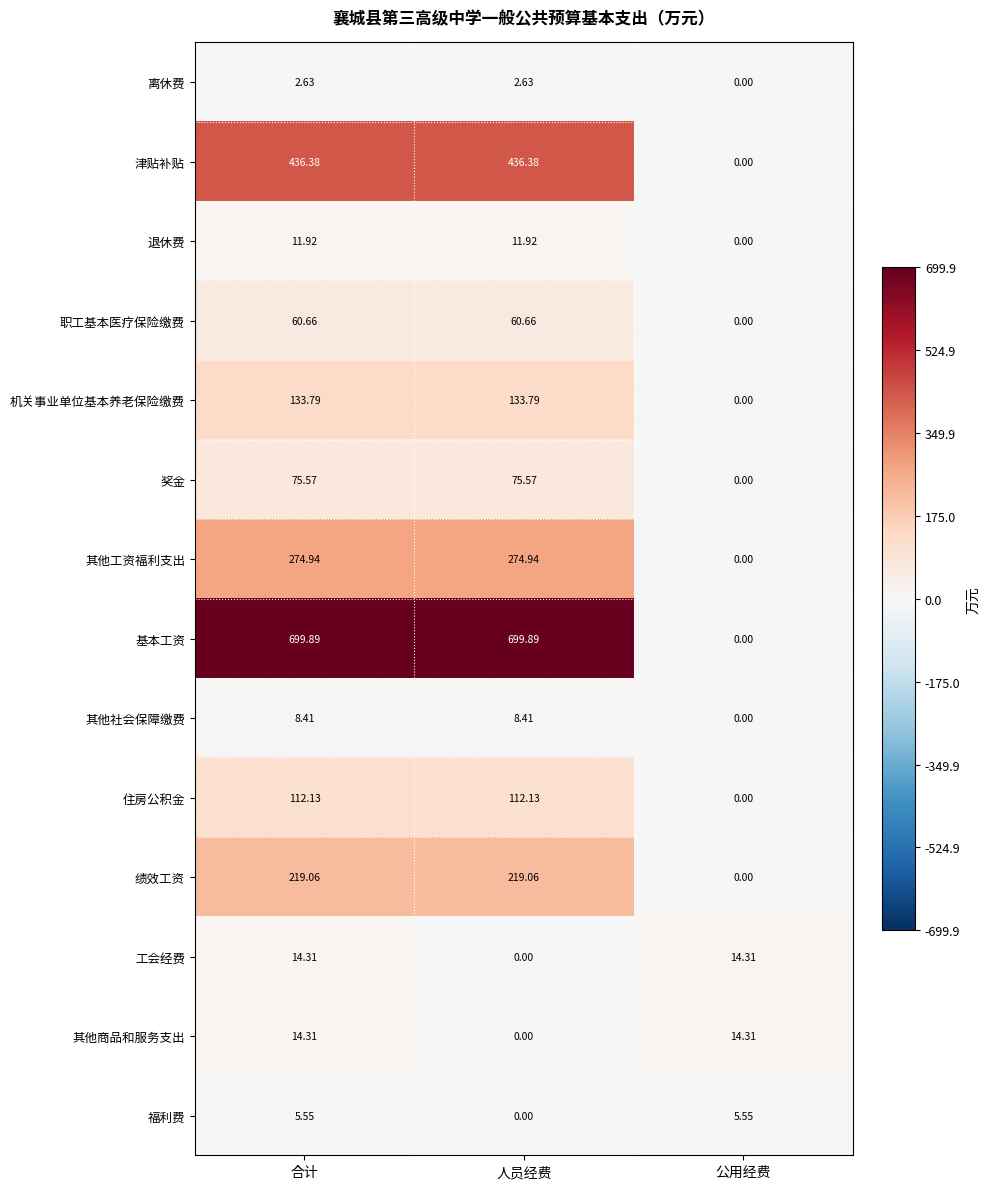

Which series has the widest spread of values?

基本工资